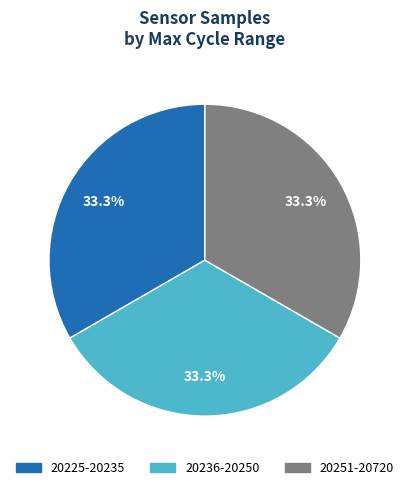

Is there any slice that represents more than half of the pie?

No